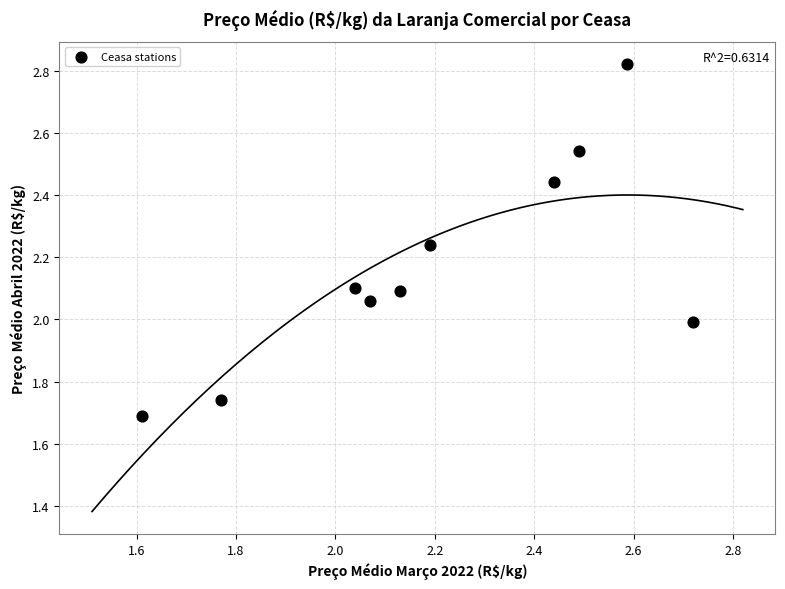

What is the range of X values (max minus min)?

1.1